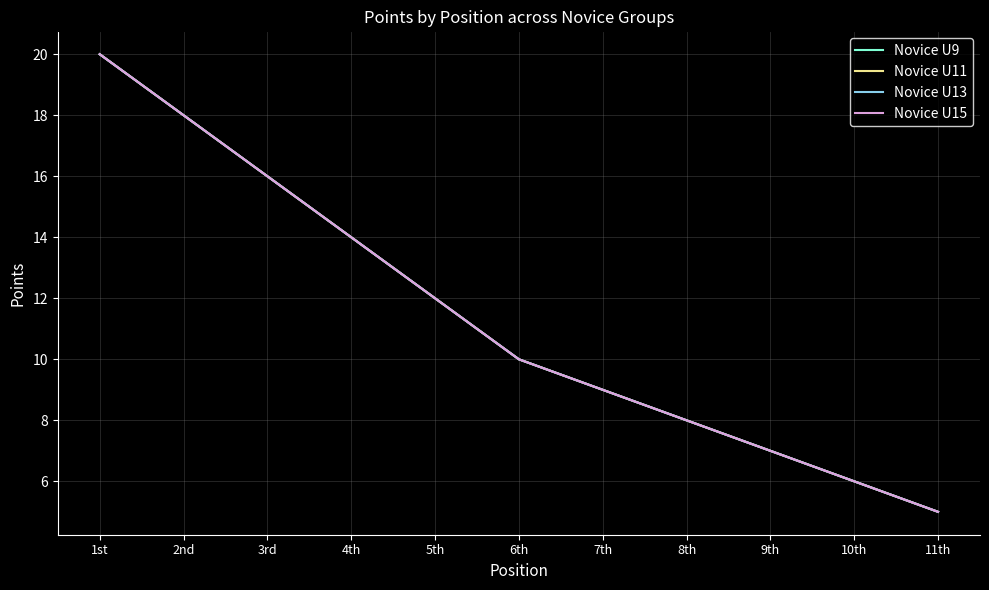

Is the value of Novice U11 at 1st greater than the value of Novice U15 at 5th?

Yes